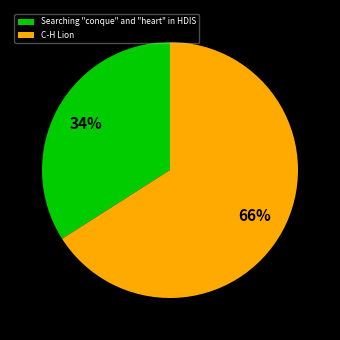

Rank the categories by value from highest to lowest.

C-H Lion, Searching "conque" and "heart" in HDIS